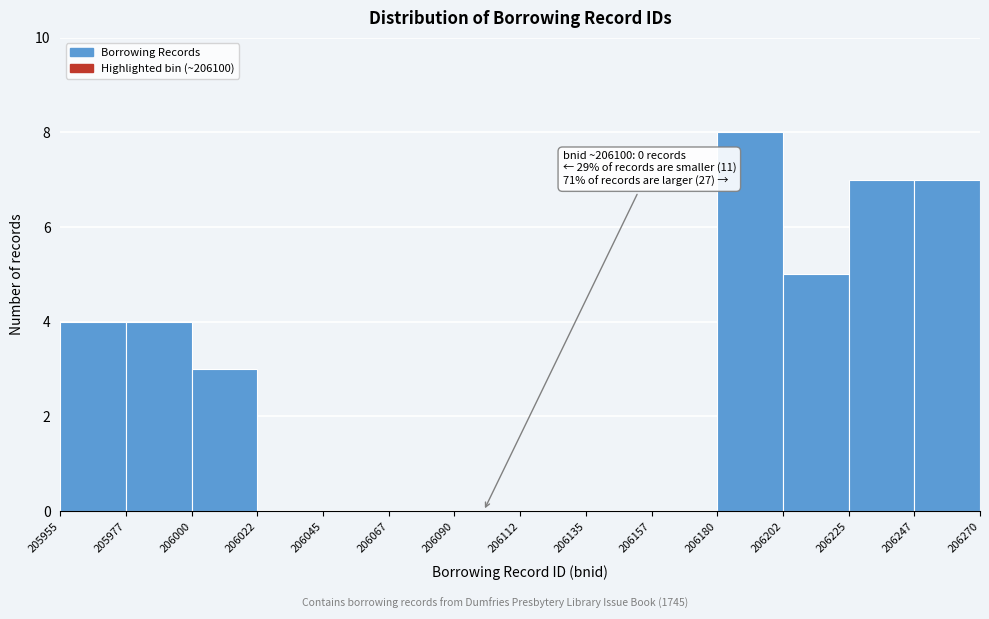

Which range on the x-axis has the tallest bar?

206180 to 206202